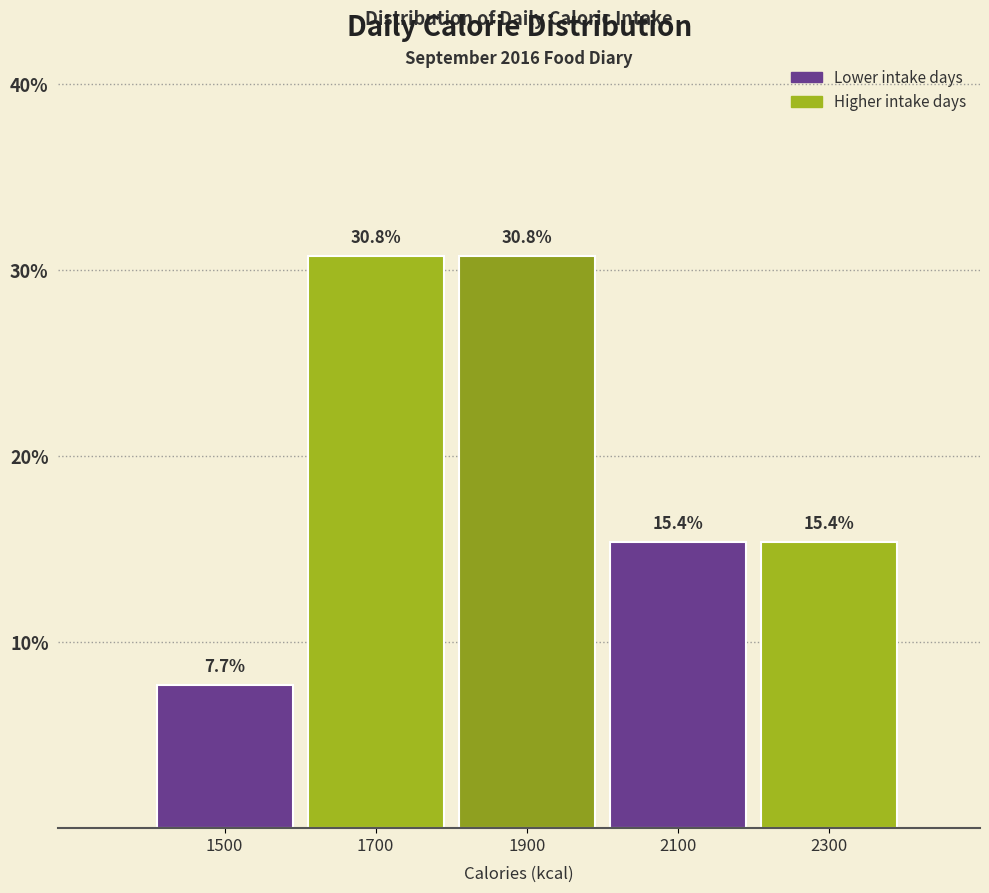

Reading left to right, list every bar in this chart as the range it spans on the x-axis followed by its height.

1400 to 1600: 7.7
1600 to 1800: 30.8
1800 to 2000: 30.8
2000 to 2200: 15.4
2200 to 2400: 15.4